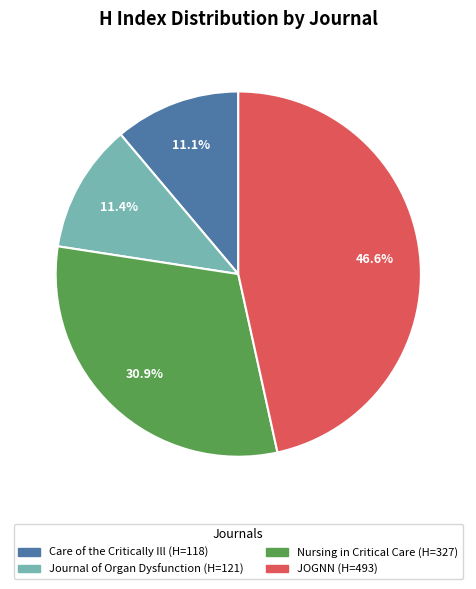

How many segments does this pie chart have?

4